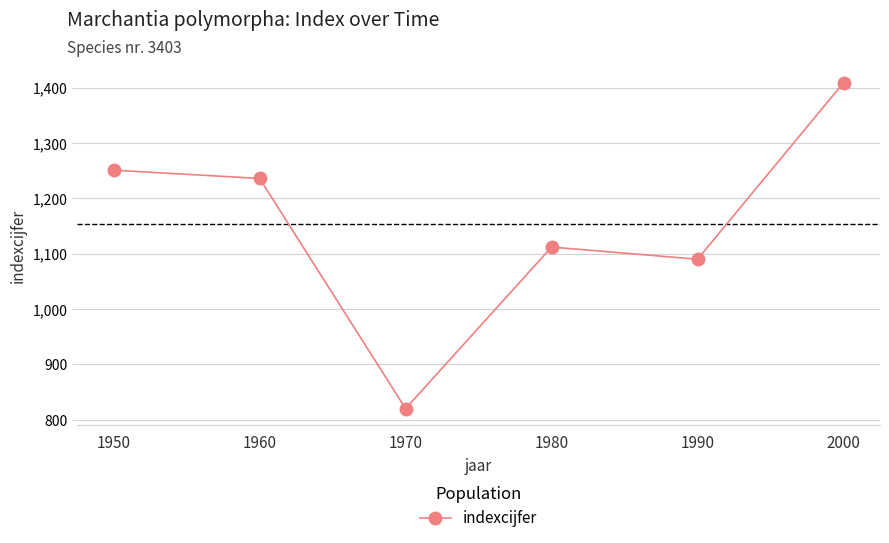

What is the sum of the values at 1980 and 1960?

2348